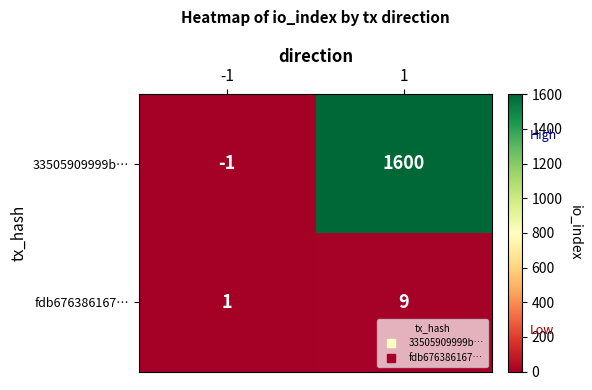

Which series changed the most between -1 and 1?

33505909999b…